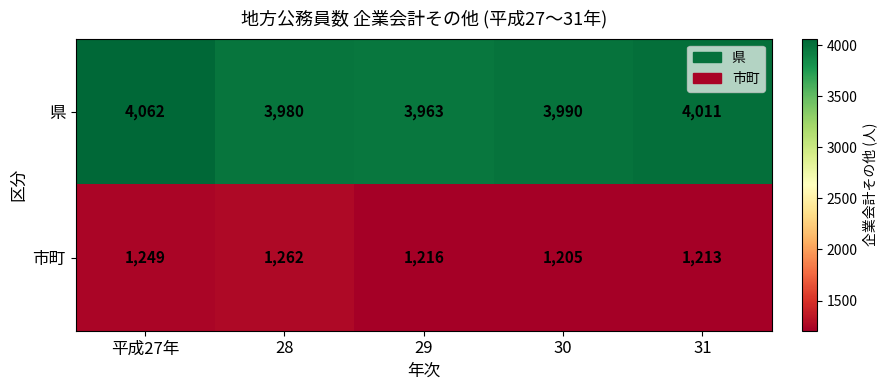

Rank the series by their maximum value, from highest to lowest.

県, 市町